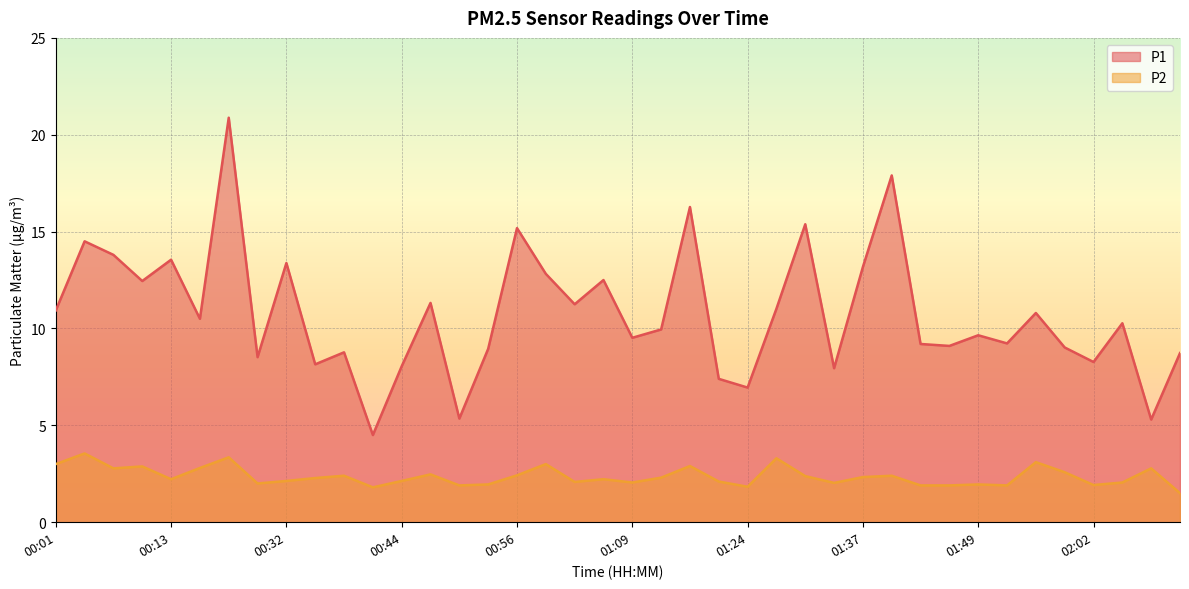

What are all the series names shown in the legend?

P1, P2